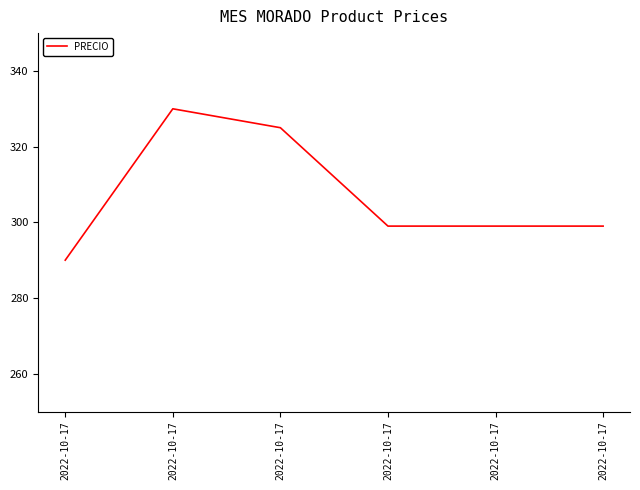

The chart shows a value of 290 at 2022-10-17. True or false?

True